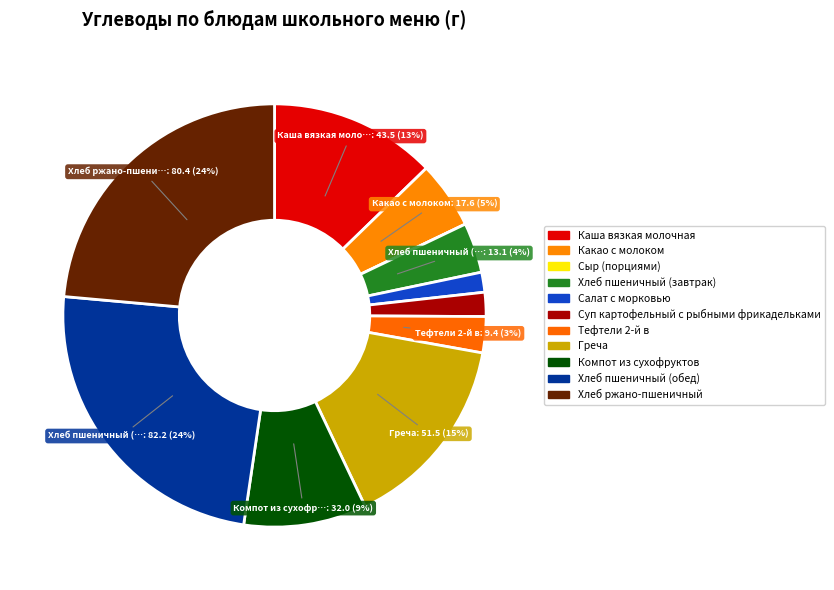

Count the number of slices in the pie.

11